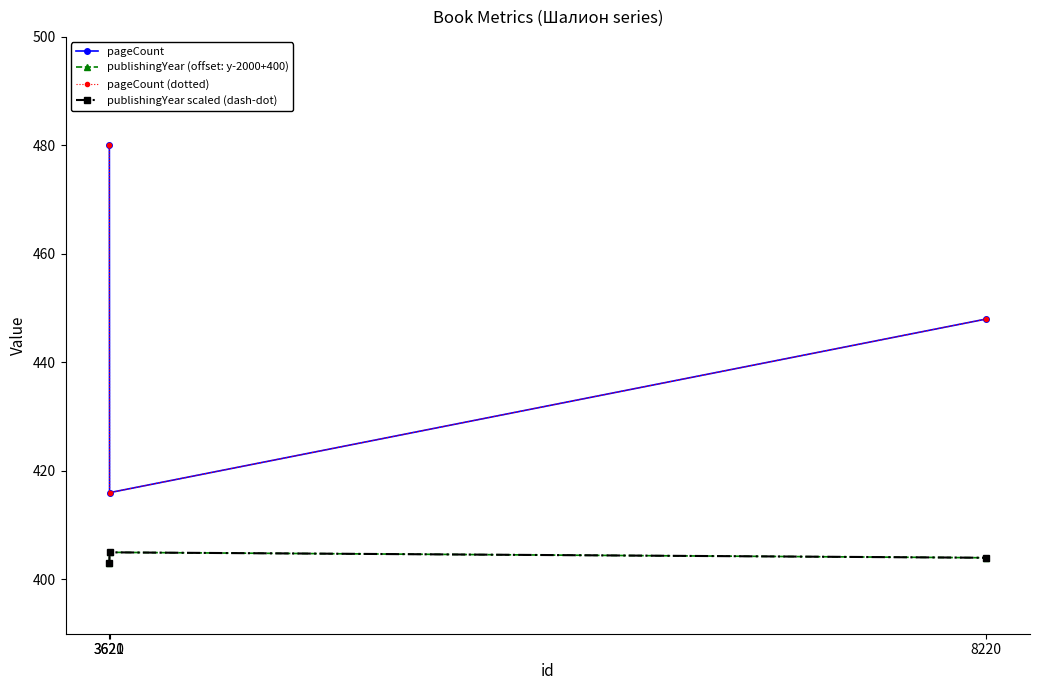

Rank the categories by publishingYear scaled (dash-dot) value from lowest to highest.

3620, 8220, 3621